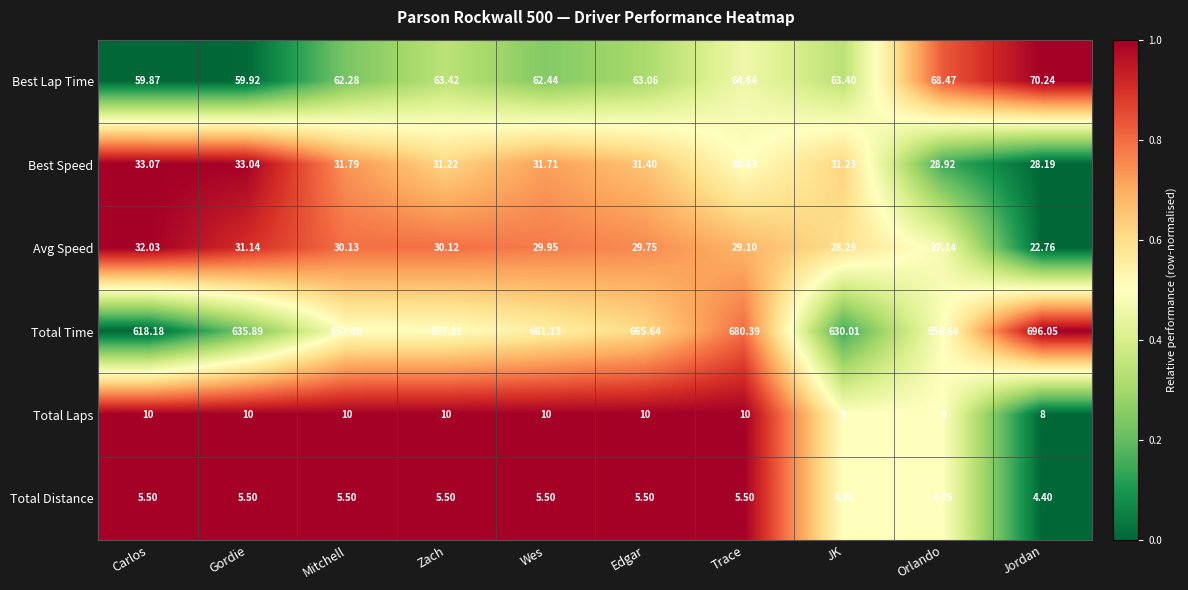

Which category has the highest value in the Avg Speed series?

Carlos